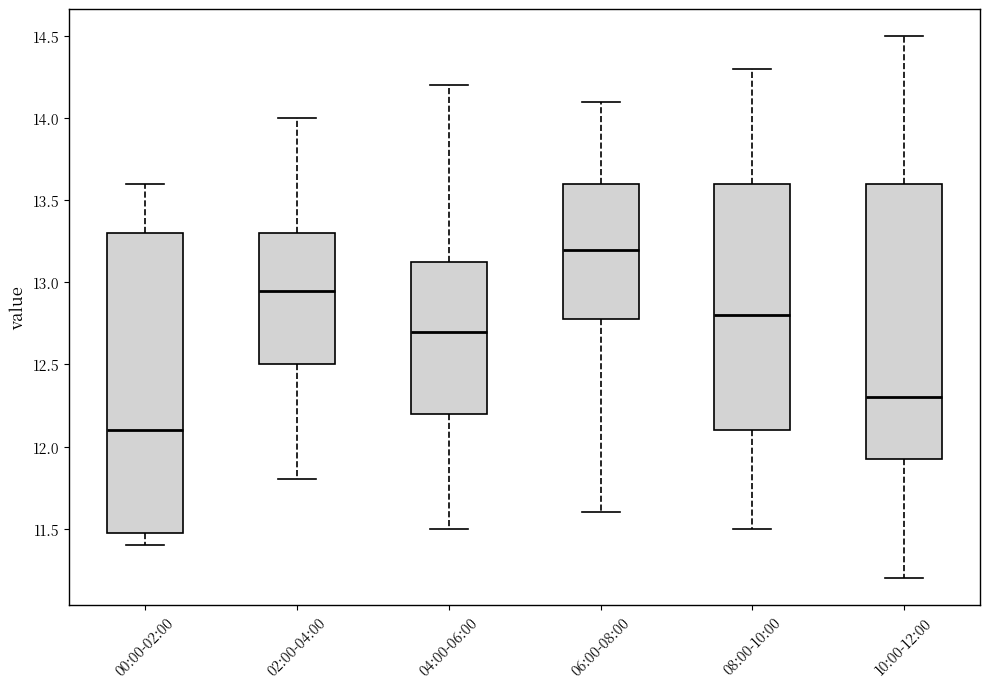

Which box is the tallest, from its lower edge to its upper edge?

00:00-02:00